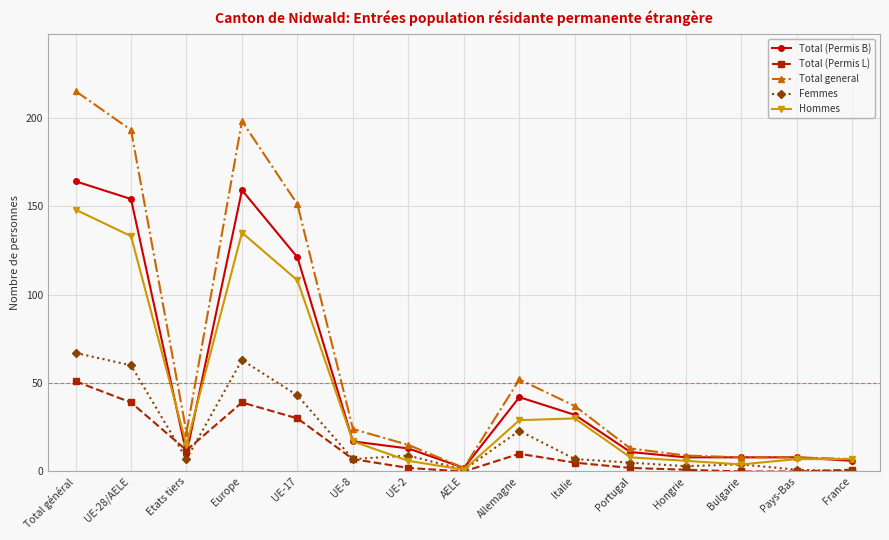

What is the difference between the highest and lowest values at Europe?

159